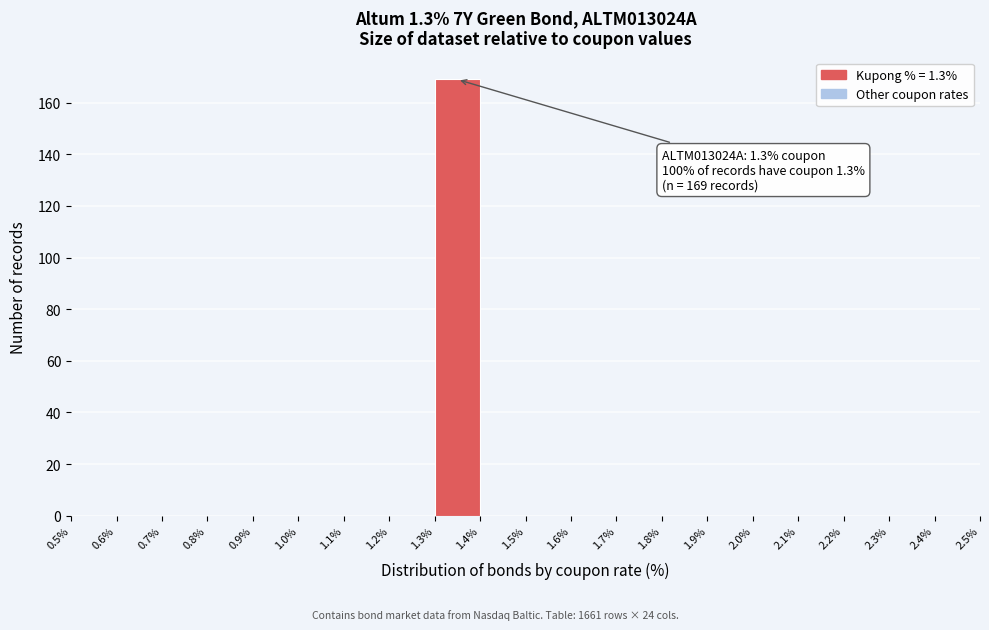

Which range on the x-axis has the tallest bar?

1.3% to 1.4%